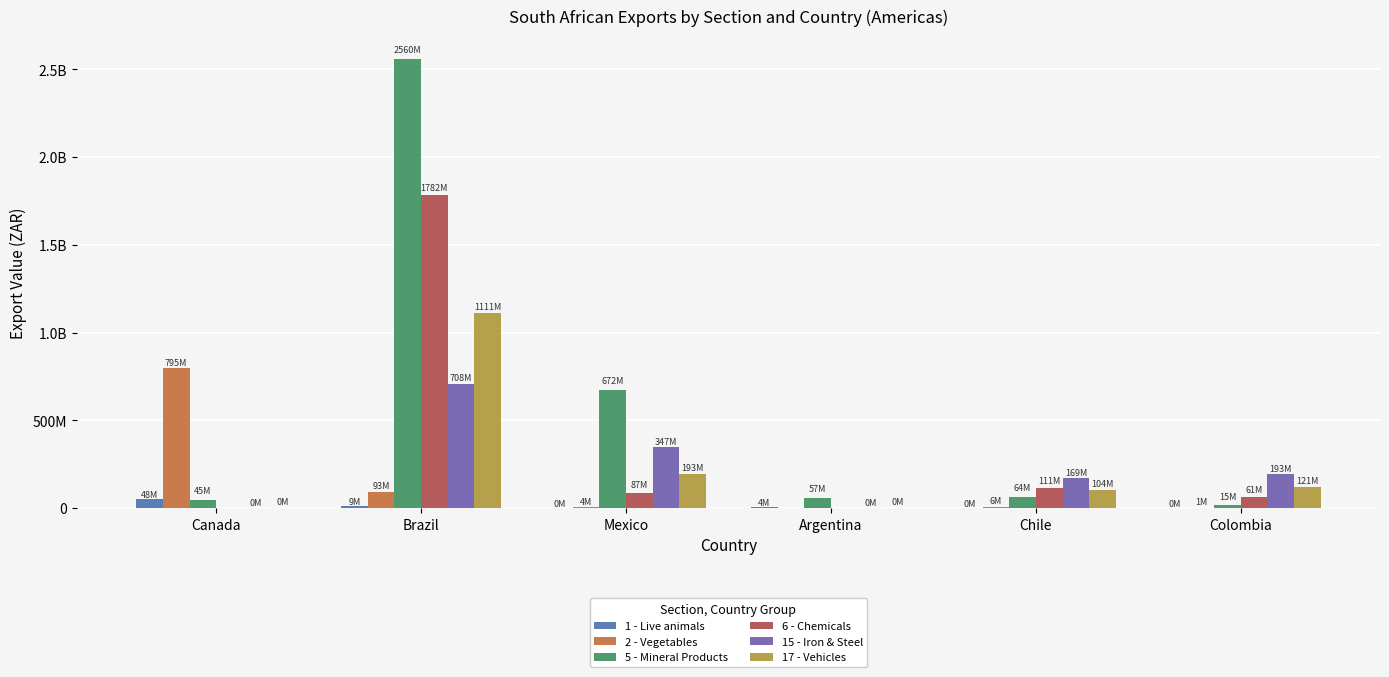

What is the label of the 4th bar from the left?

Argentina